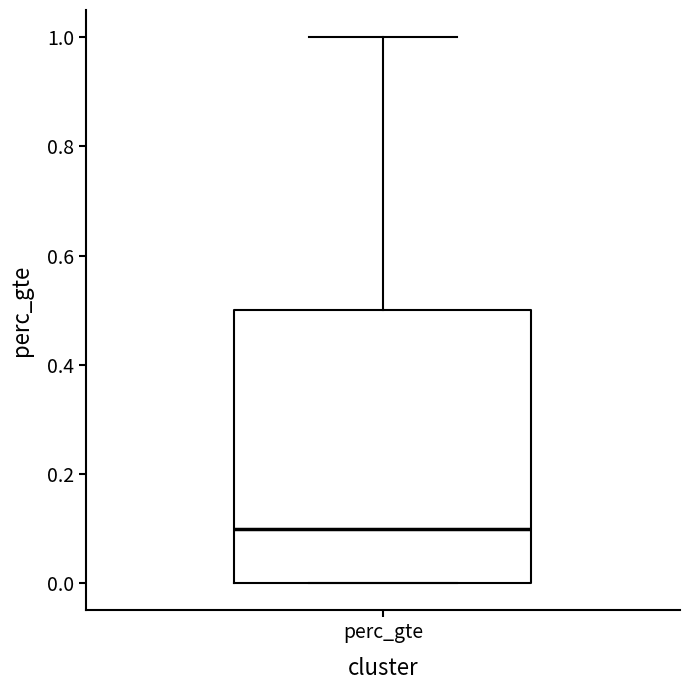

Transcribe this box plot: give where the median line is, the range the box spans, and where the two whiskers end, as read against the y-axis. The values are not printed on the chart, so give them approximately, as read against the axis.

median 0.1, box 0.0 to 0.5, whiskers 0.0 to 1.0